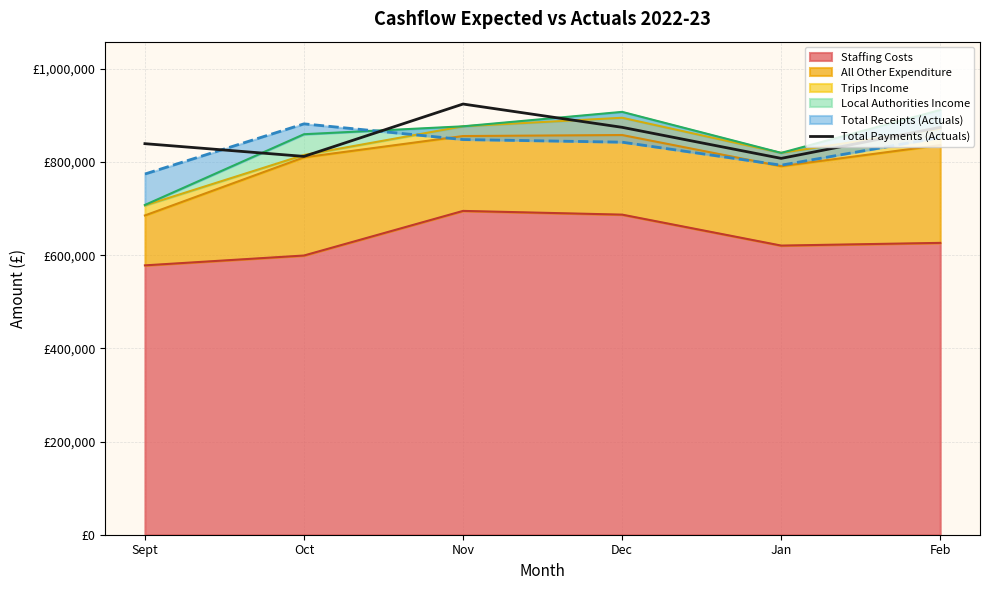

Reading right to left, transcribe all the data shown in this chart.

Feb=874497	Jan=807833	Dec=874497	Nov=924485	Oct=812081	Sept=839420